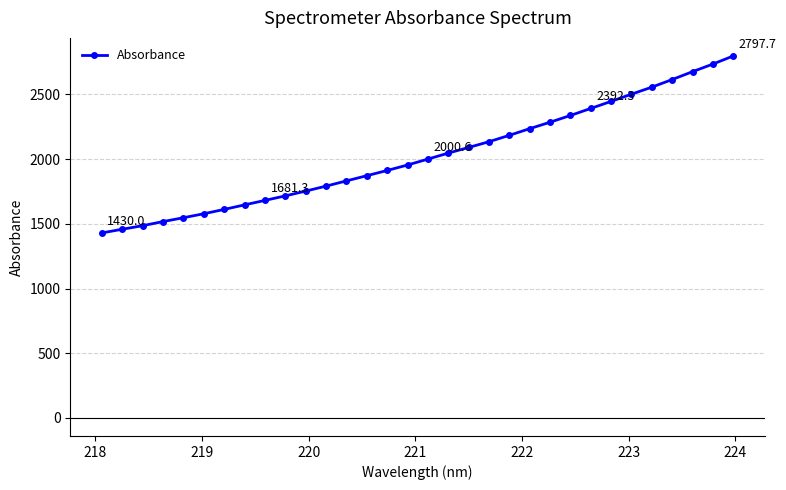

What is the value of the 13th point from the left?

1832.1